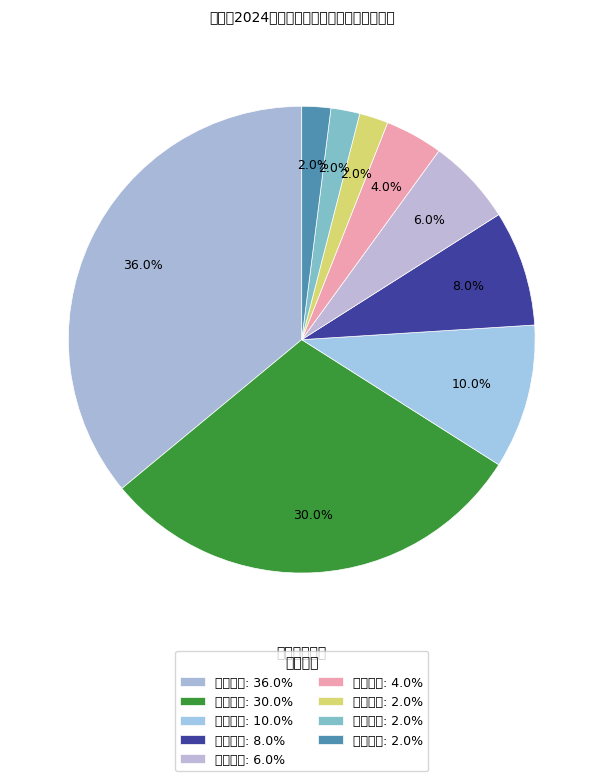

Is 小学数学 the majority of the pie?

No